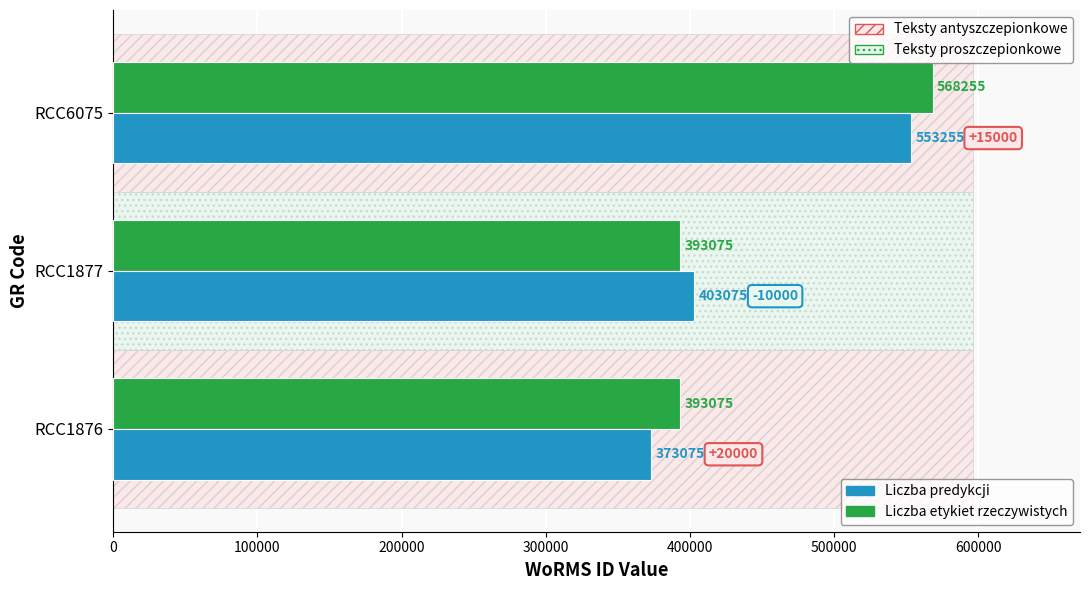

At RCC6075, list the series in order from largest to smallest.

Liczba etykiet rzeczywistych, Liczba predykcji